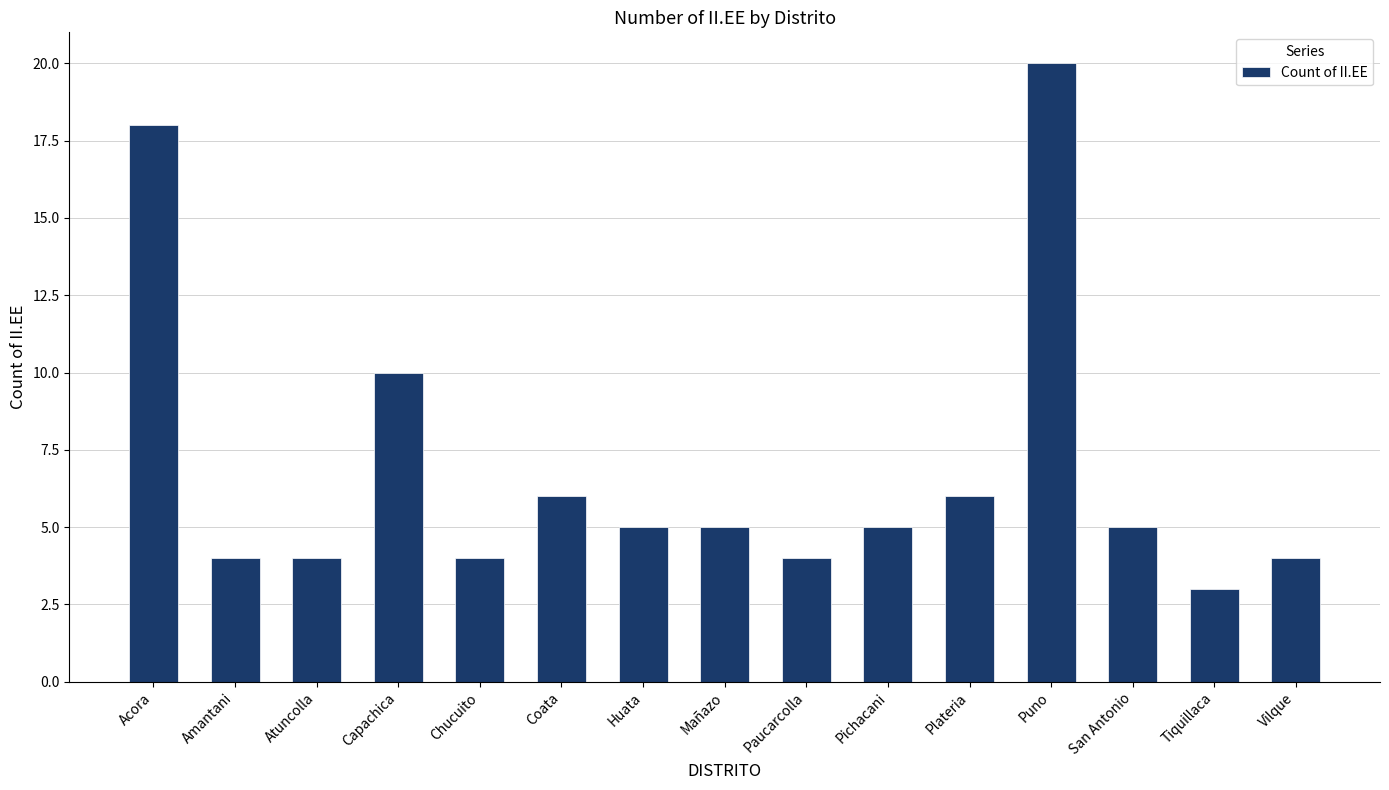

Reading left to right, transcribe all the data shown in this chart.

Acora=18	Amantani=4	Atuncolla=4	Capachica=10	Chucuito=4	Coata=6	Huata=5	Mañazo=5	Paucarcolla=4	Pichacani=5	Plateria=6	Puno=20	San Antonio=5	Tiquillaca=3	Vilque=4